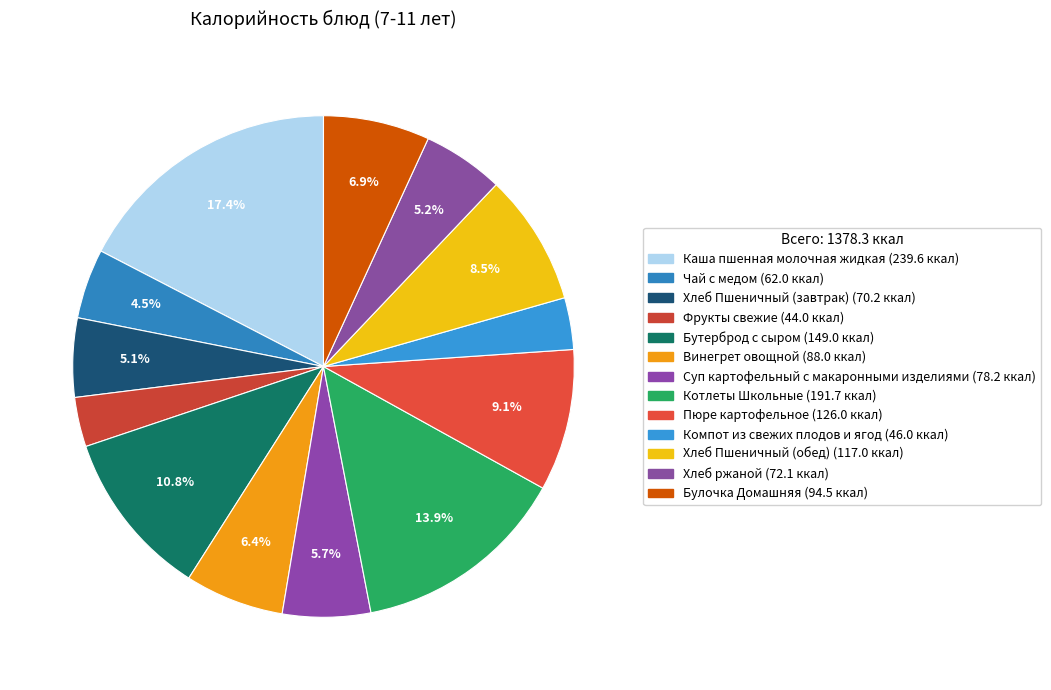

Combined, what portion of the pie is Компот из свежих плодов и ягод and Хлеб Пшеничный (завтрак)?

8.4%